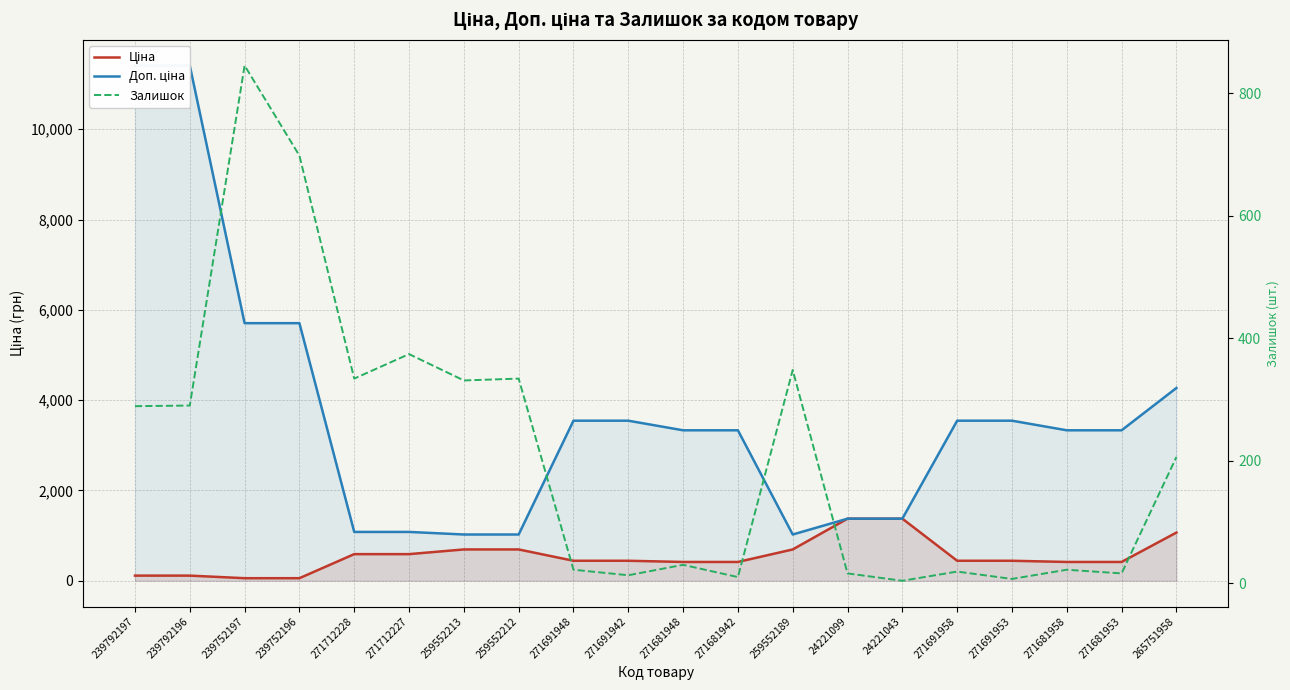

True or false: Ціна has a value of 703.8 at 271691953.

False